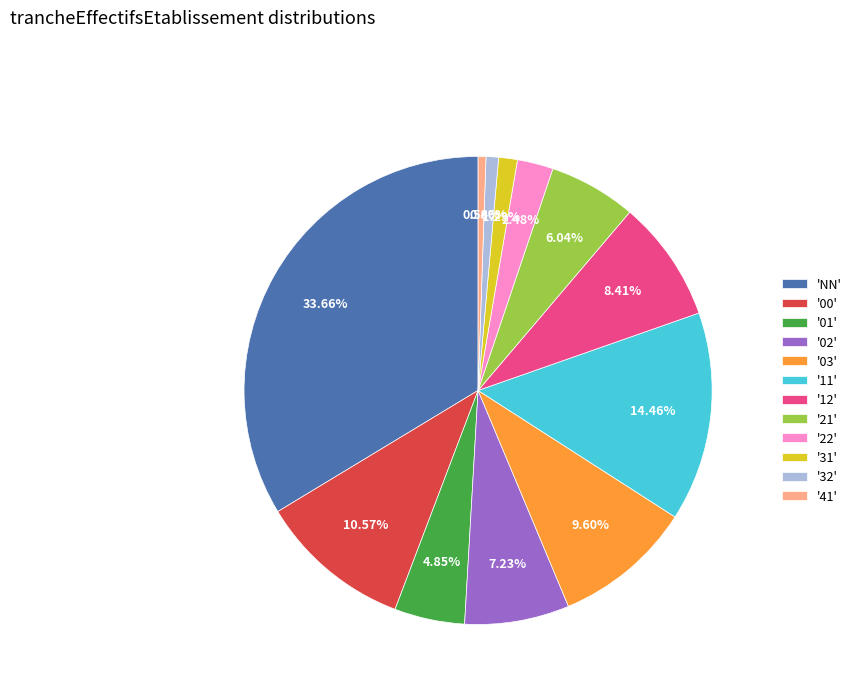

What is the ratio of the value at '12' to the value at '01'?

1.7